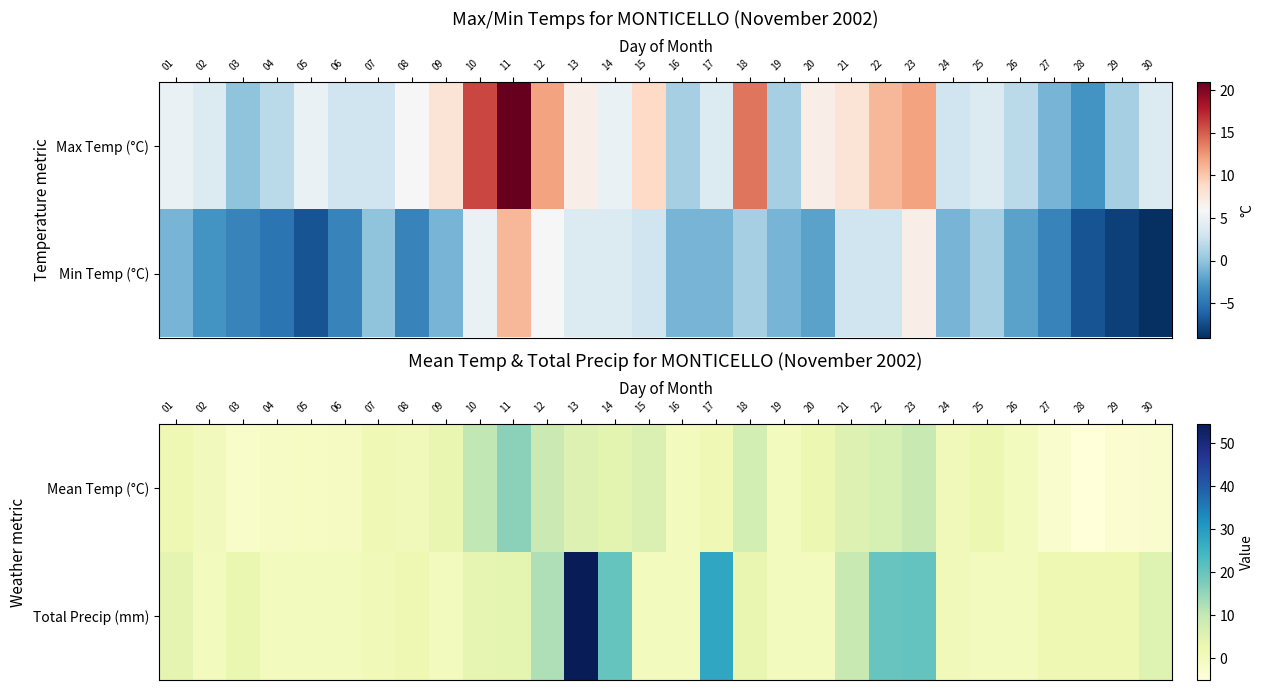

The value of Total Precip (mm) at 25 is 32.0. True or false?

False